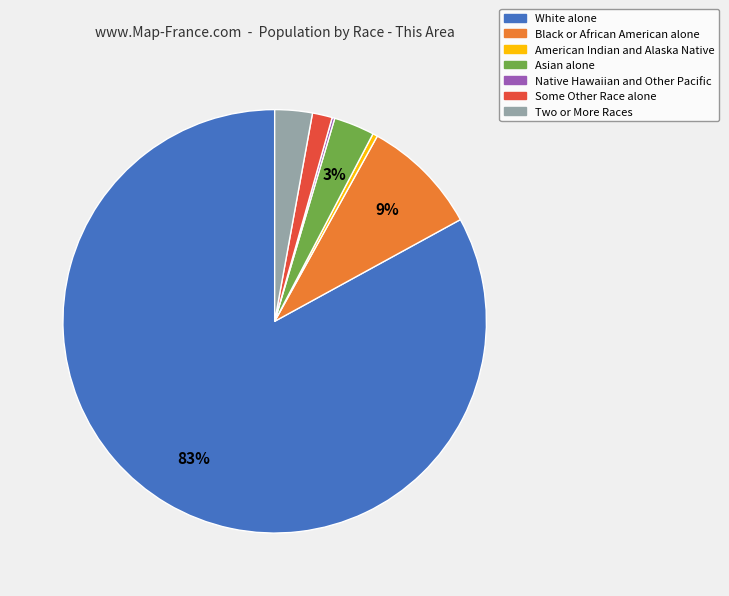

To the nearest percent, what is the combined percentage of American Indian and Alaska Native and White alone?

83%